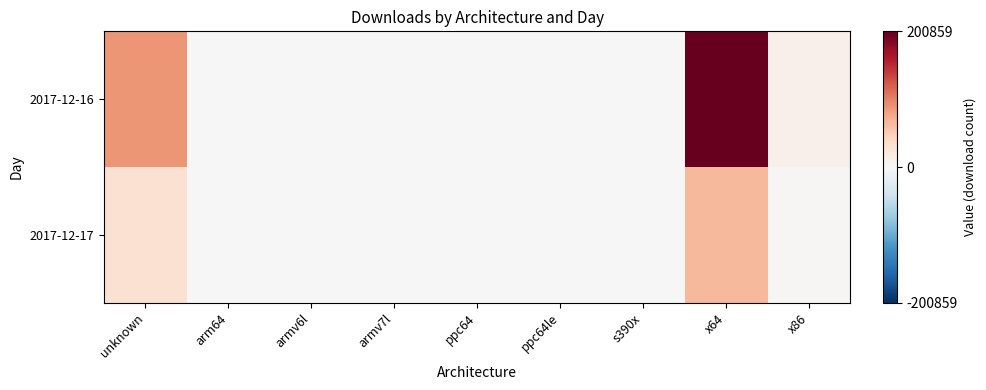

Reading left to right, list all the values displayed in this chart.

2017-12-16: unknown=88935	arm64=383	armv6l=698	armv7l=970	ppc64=237	ppc64le=217	s390x=174	x64=200859	x86=10032
2017-12-17: unknown=30572	arm64=83	armv6l=101	armv7l=143	ppc64=15	ppc64le=26	s390x=29	x64=65764	x86=3116